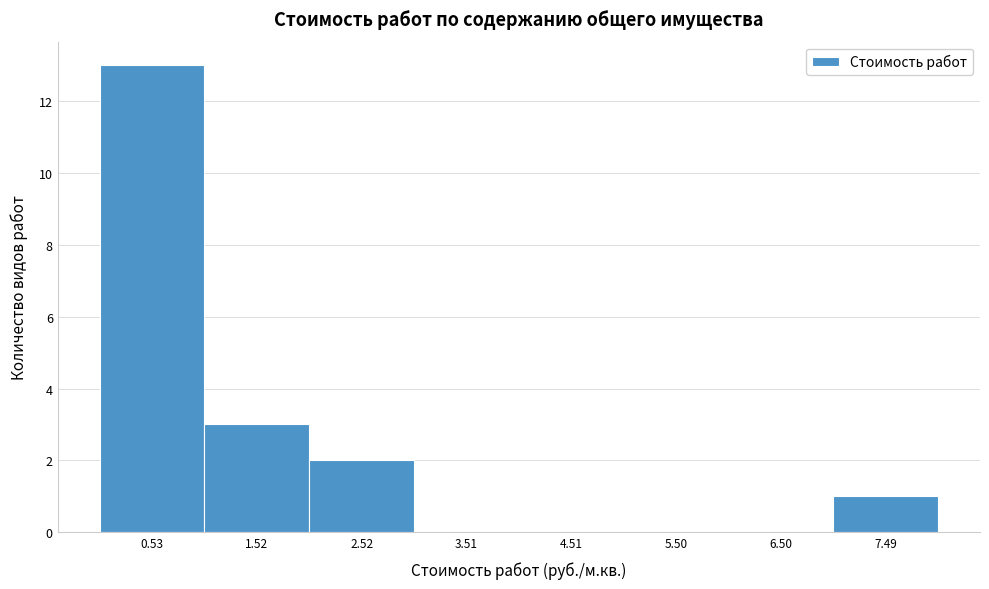

What is the height of the bar covering 1 to 2 on the x-axis? Neither the bar edges nor the heights are printed on the chart, so give them approximately, as read against the axes.

3